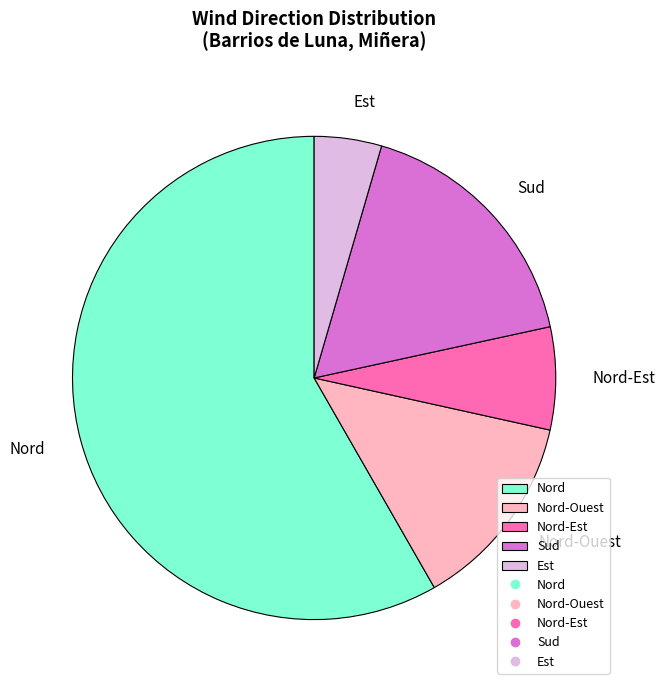

What is the ratio of the value at Nord-Est to the value at Nord-Ouest?

0.5